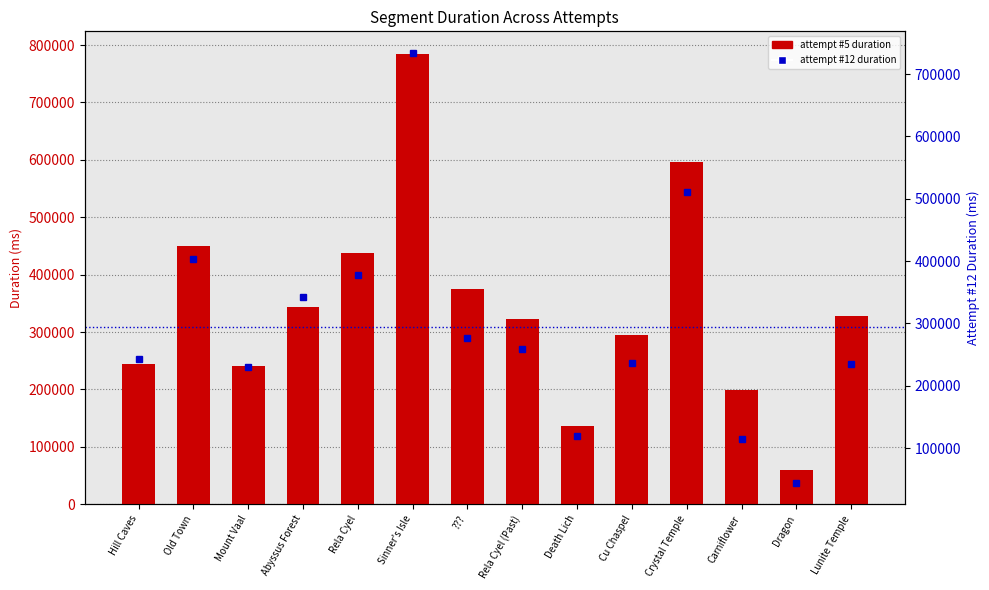

Which series has the largest total across all categories?

attempt duration (primary)